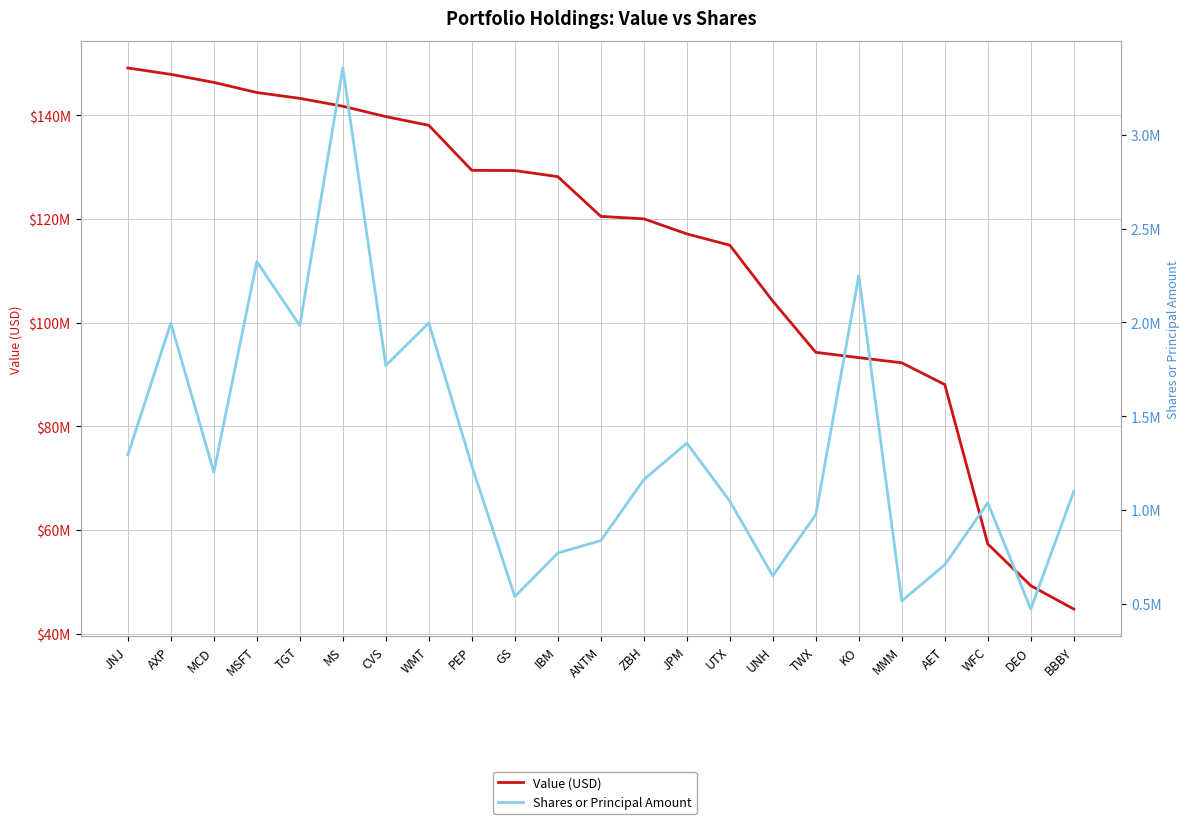

What is the label of the 21st point from the right?

MCD